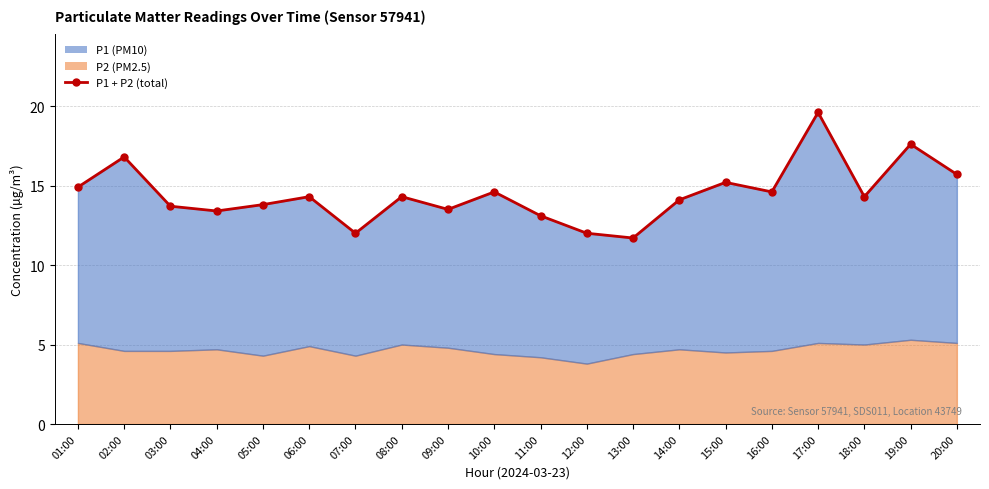

List the labels in order of value, largest first.

17:00, 19:00, 02:00, 20:00, 15:00, 01:00, 10:00, 16:00, 06:00, 08:00, 18:00, 14:00, 05:00, 03:00, 09:00, 04:00, 11:00, 07:00, 12:00, 13:00